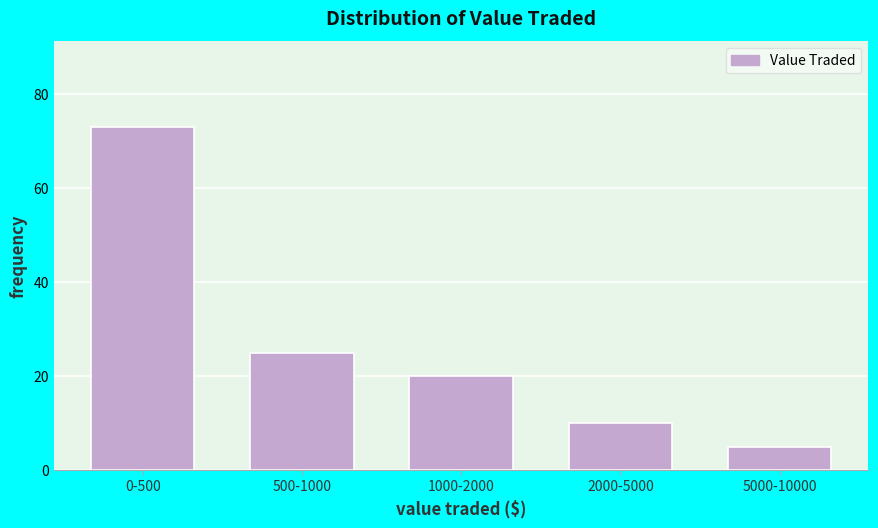

Reading right to left, extract all data points from this chart.

5000-10000=5	2000-5000=10	1000-2000=20	500-1000=25	0-500=73